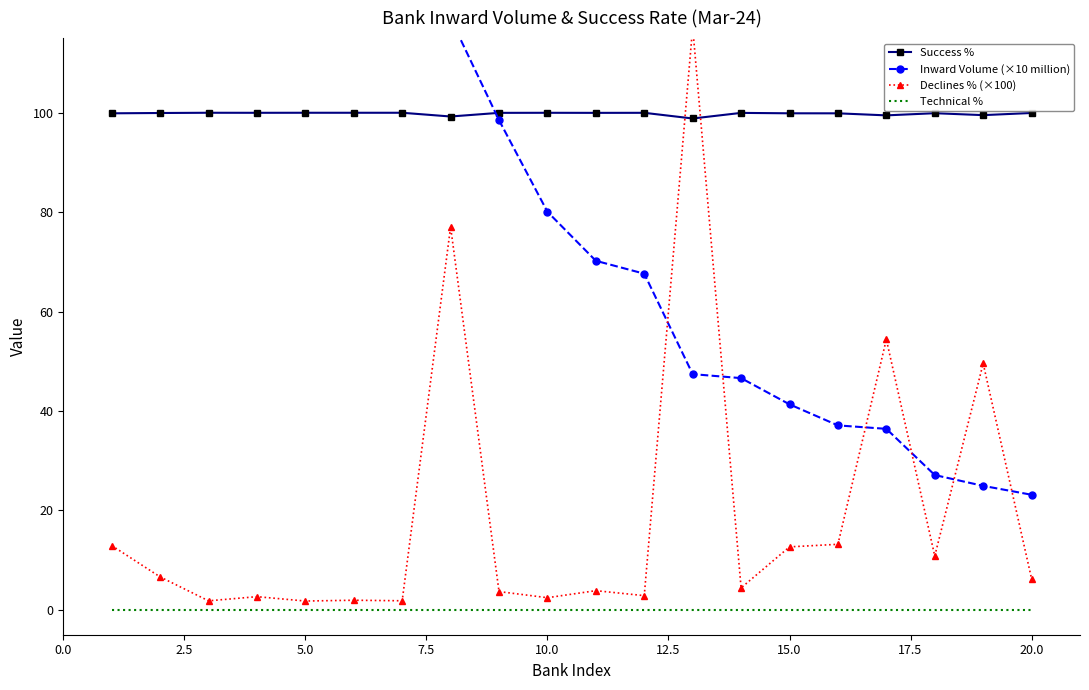

Reading right to left, transcribe all the data shown in this chart.

Success %: 99.9	99.5	99.9	99.5	99.9	99.9	100.0	98.8	100.0	100.0	100.0	100.0	99.2	100.0	100.0	100.0	100.0	100.0	99.9	99.9
Inward Volume (×10 million): 23.1	24.9	27.1	36.4	37.1	41.3	46.6	47.4	67.6	70.2	80.1	98.5	118.9	157.0	169.6	172.5	186.2	206.0	207.7	675.8
Declines % (×100): 6.2	49.6	10.8	54.4	13.2	12.7	4.4	117.2	2.9	3.9	2.4	3.7	77.0	1.8	1.9	1.8	2.7	1.8	6.6	12.9
Technical %: 0.0	0.0	0.0	0.0	0.0	0.0	0.0	0.0	0.0	0.0	0.0	0.0	0.0	0.0	0.0	0.0	0.0	0.0	0.0	0.0